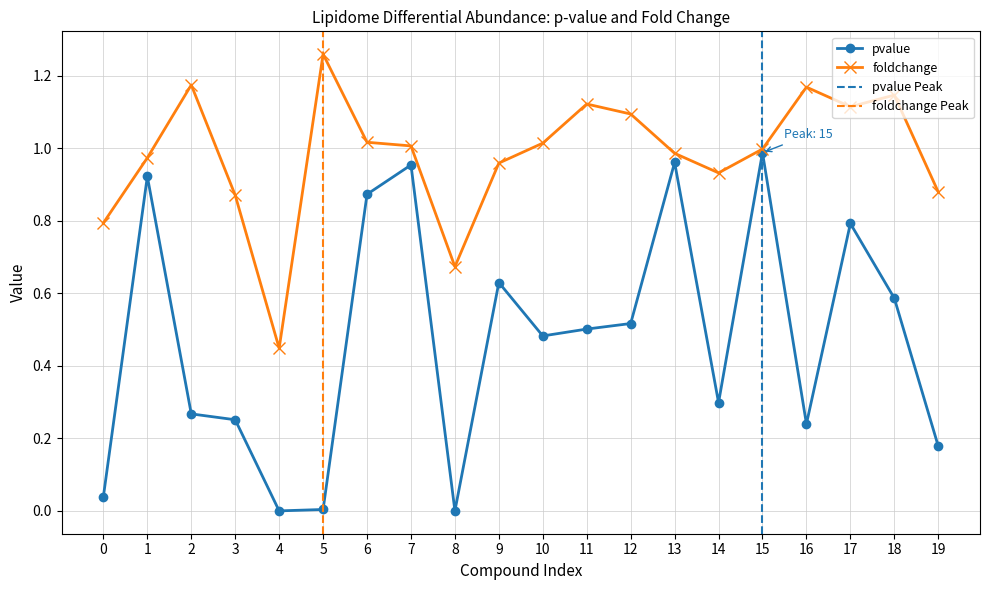

Count the number of categories in the chart.

20